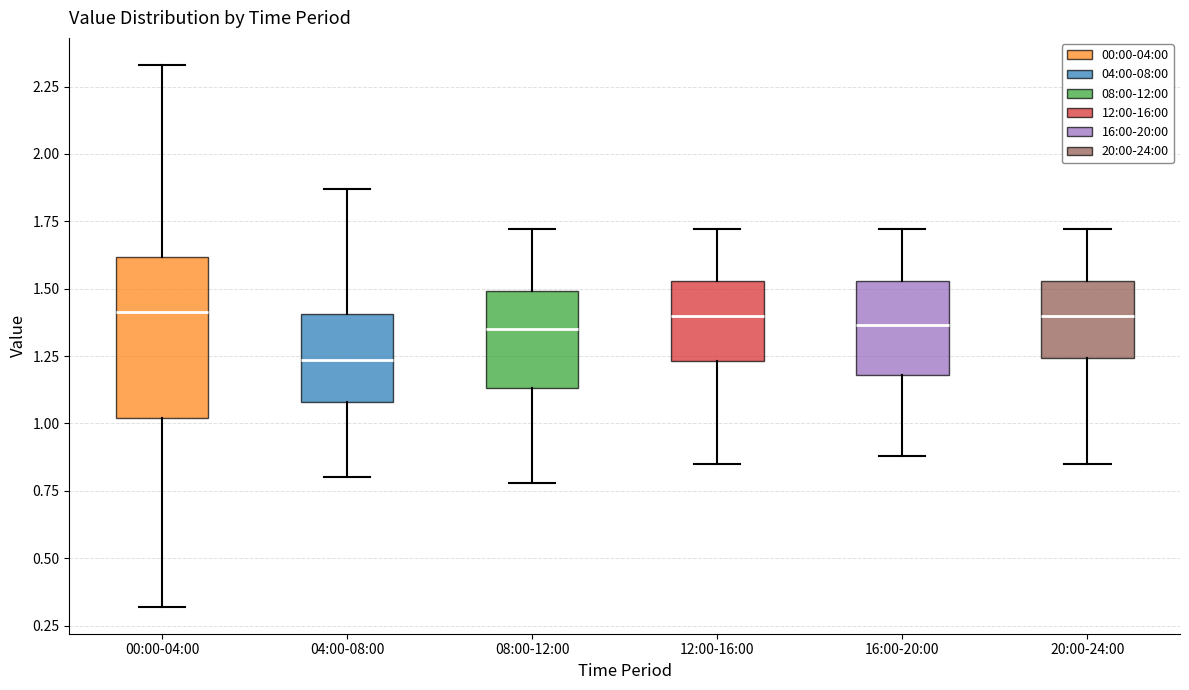

Reading left to right, transcribe this box plot: for each box, give where its median line is, the range the box spans, and where its two whiskers end, as read against the y-axis. The values are not printed on the chart, so give them approximately, as read against the axis.

00:00-04:00: median 1.40, box 1.00 to 1.60, whiskers 0.30 to 2.35
04:00-08:00: median 1.25, box 1.10 to 1.40, whiskers 0.80 to 1.85
08:00-12:00: median 1.35, box 1.15 to 1.50, whiskers 0.80 to 1.70
12:00-16:00: median 1.40, box 1.25 to 1.55, whiskers 0.85 to 1.70
16:00-20:00: median 1.35, box 1.20 to 1.55, whiskers 0.90 to 1.70
20:00-24:00: median 1.40, box 1.25 to 1.55, whiskers 0.85 to 1.70